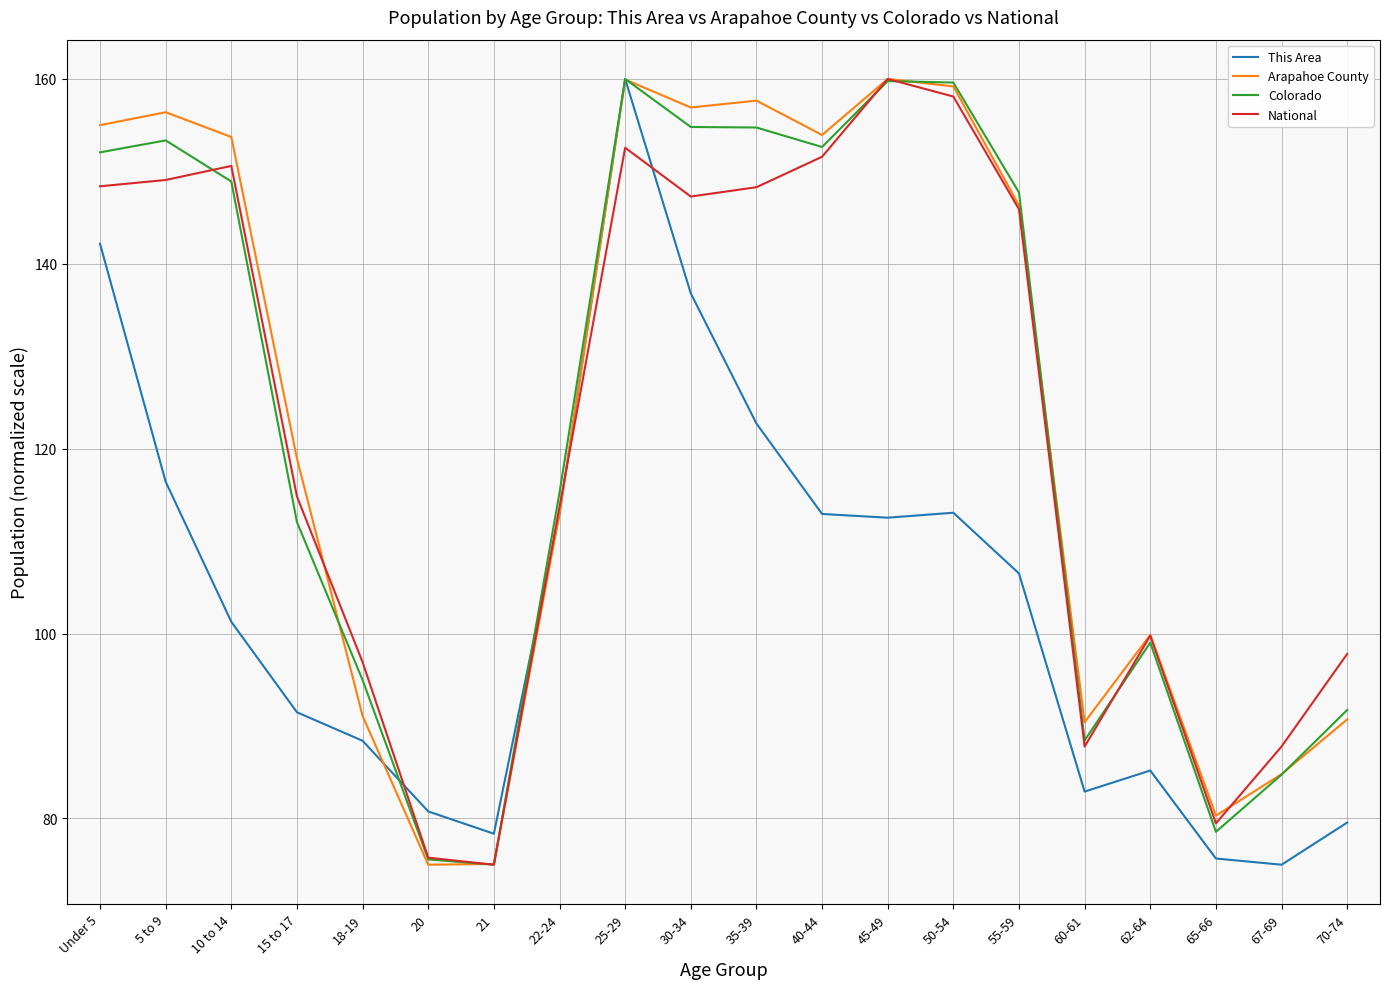

The Colorado series shows 75.6 at 20. True or false?

True